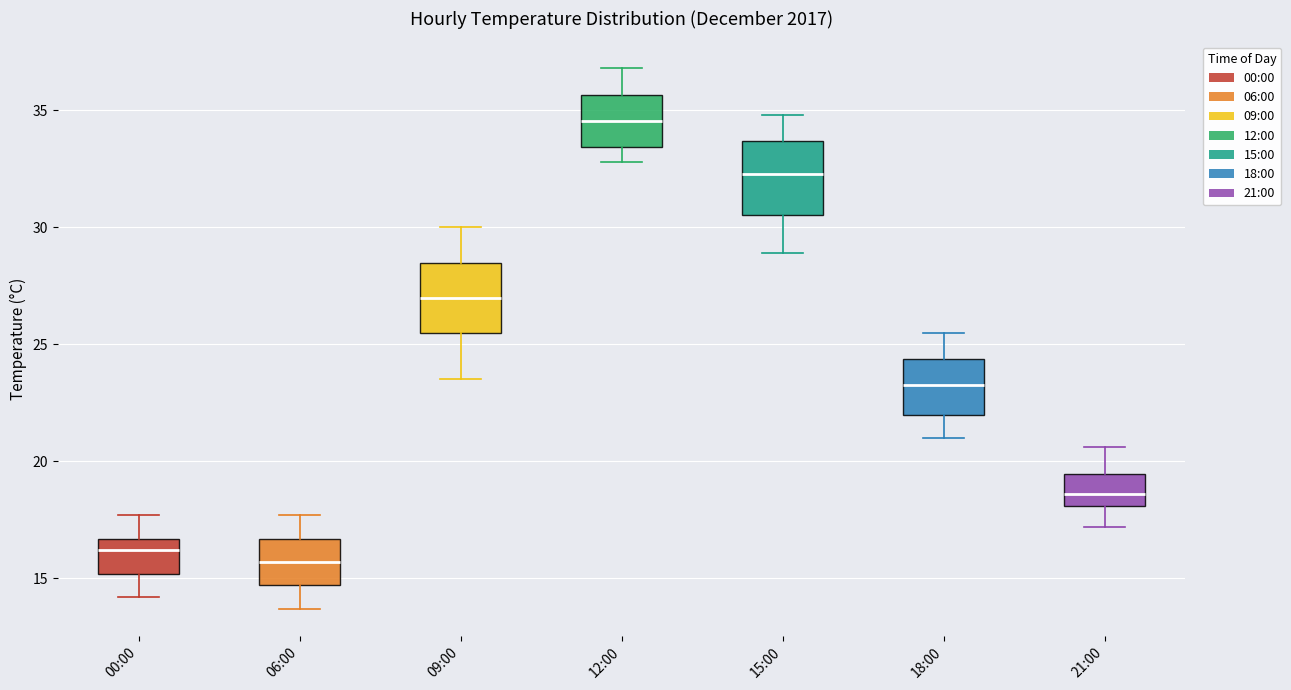

Where is the upper edge of the box for 15:00 on the y-axis? The values are not printed on the chart, so give them approximately, as read against the axis.

33.5